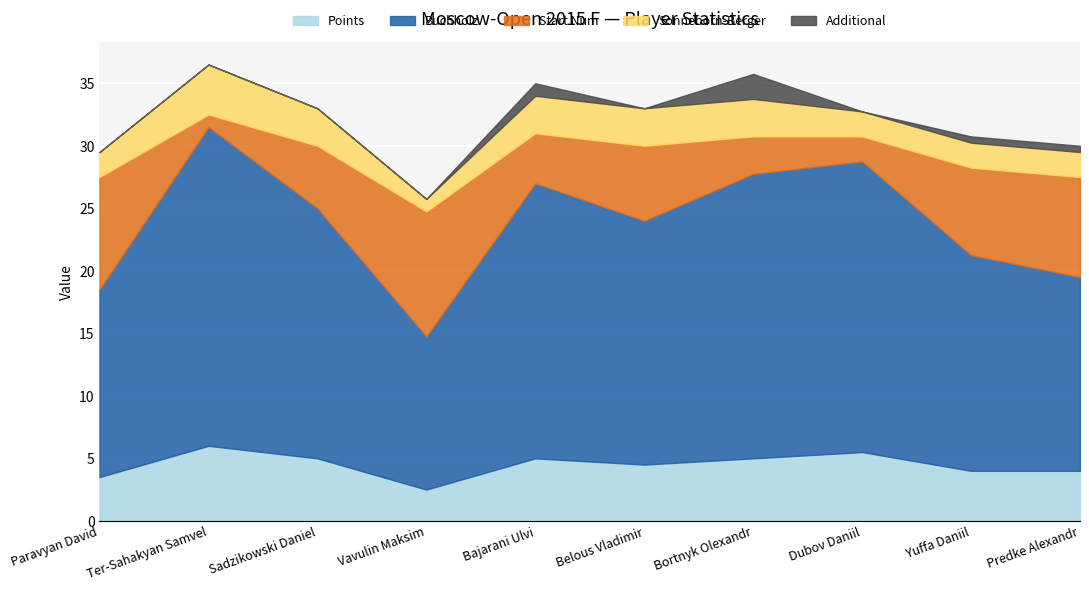

At which label is Buchholz closest to 18?

Yuffa Daniil